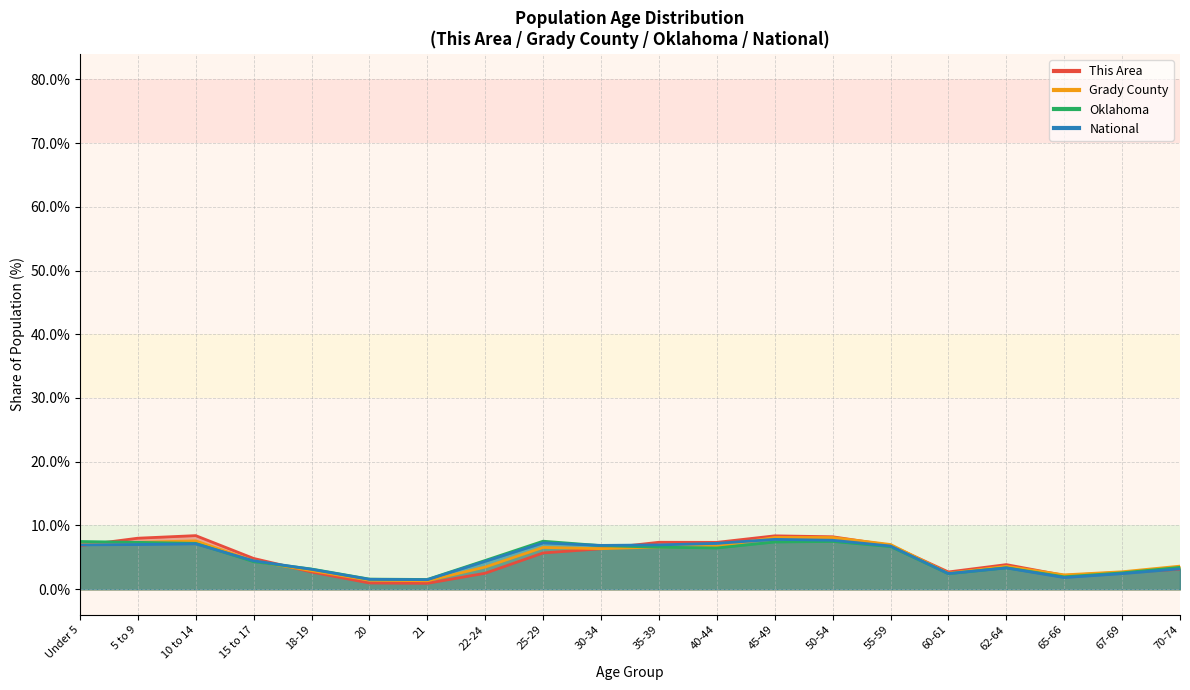

Read the National value at 65-66.

1.8